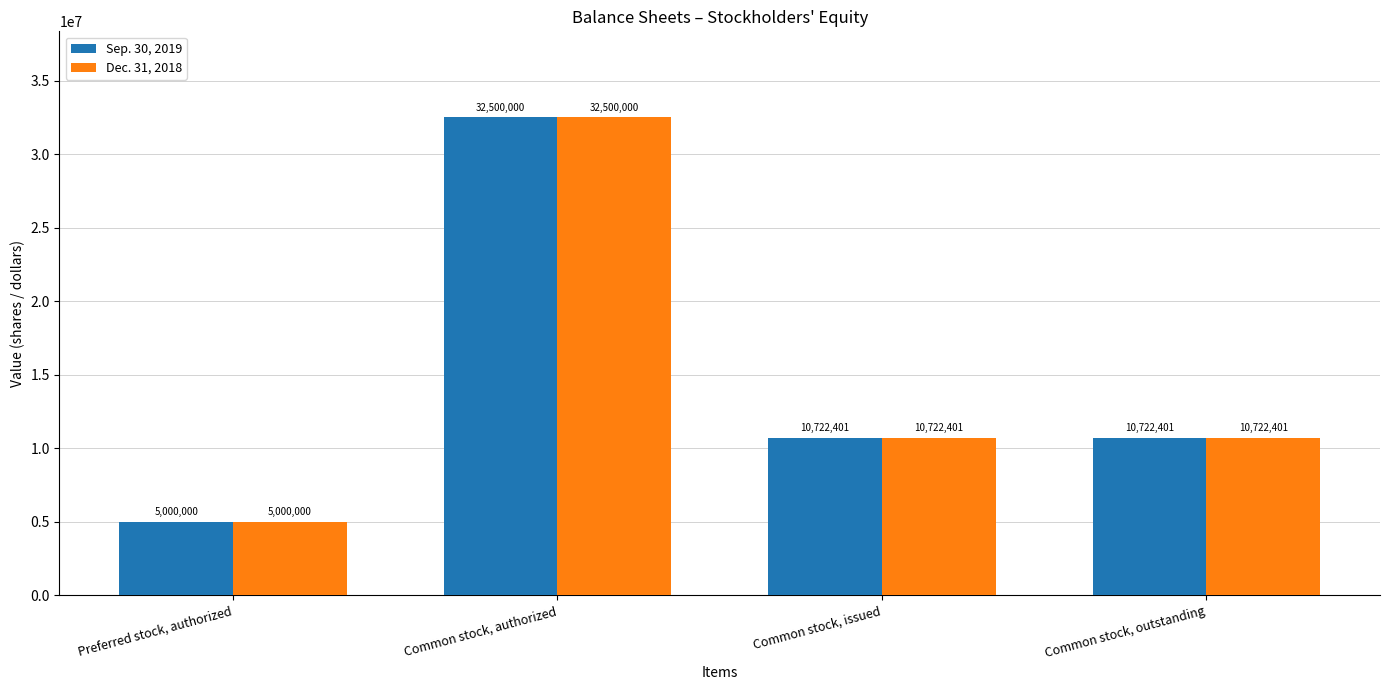

What is the difference between the maximum and second lowest values in the Dec. 31, 2018 series?

21777599